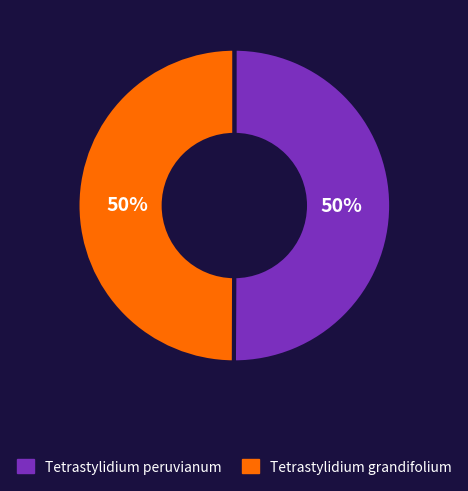

To the nearest percent, what is the combined percentage of Tetrastylidium peruvianum and Tetrastylidium grandifolium?

100%